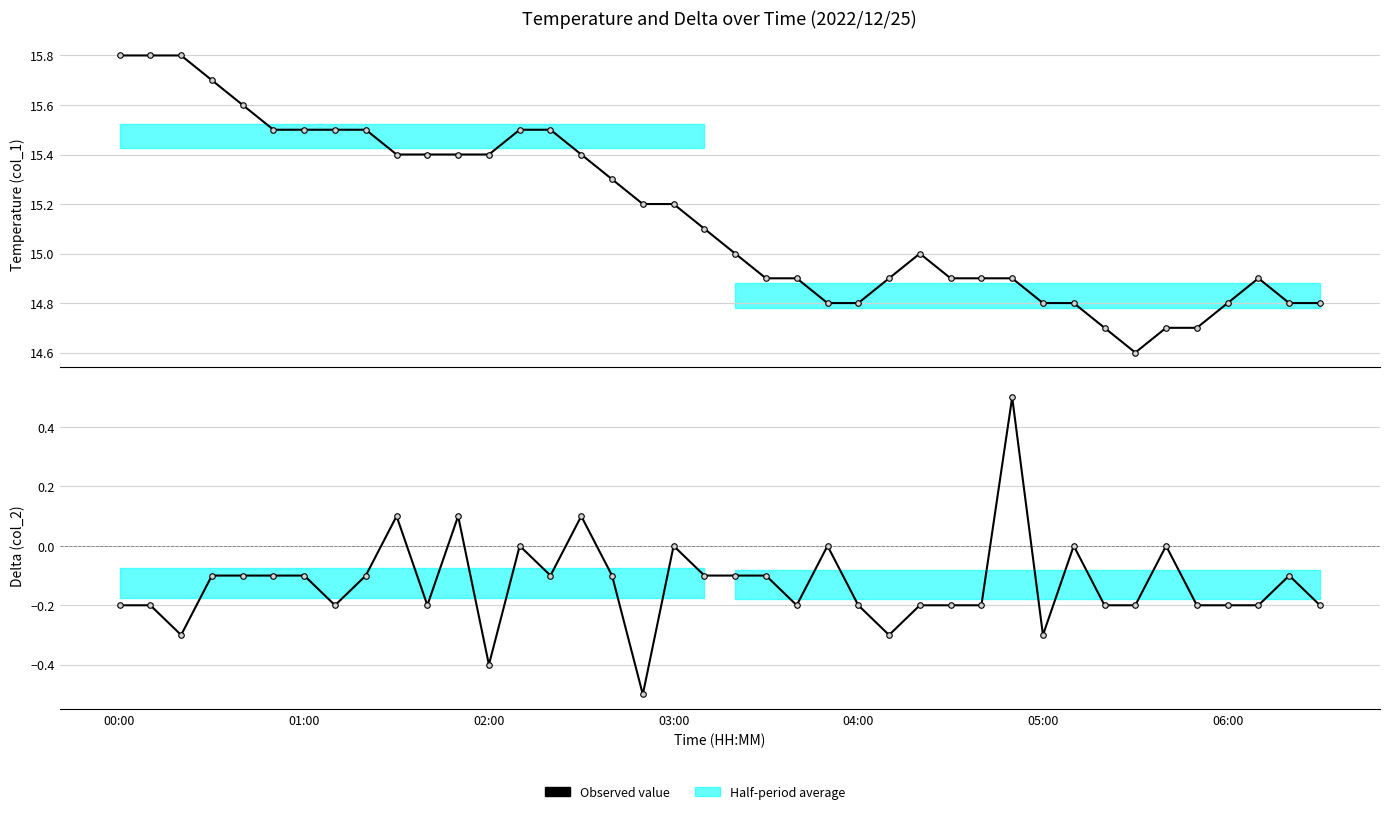

How many values in the col_2 series are below 0?

31